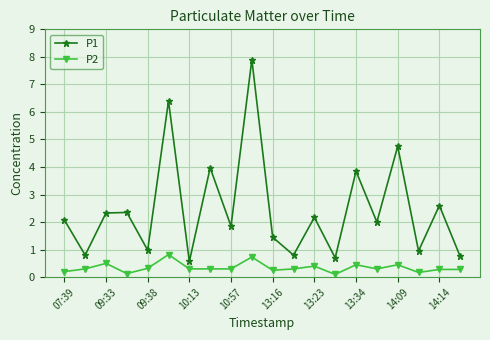

Which series has the largest total across all categories?

P1